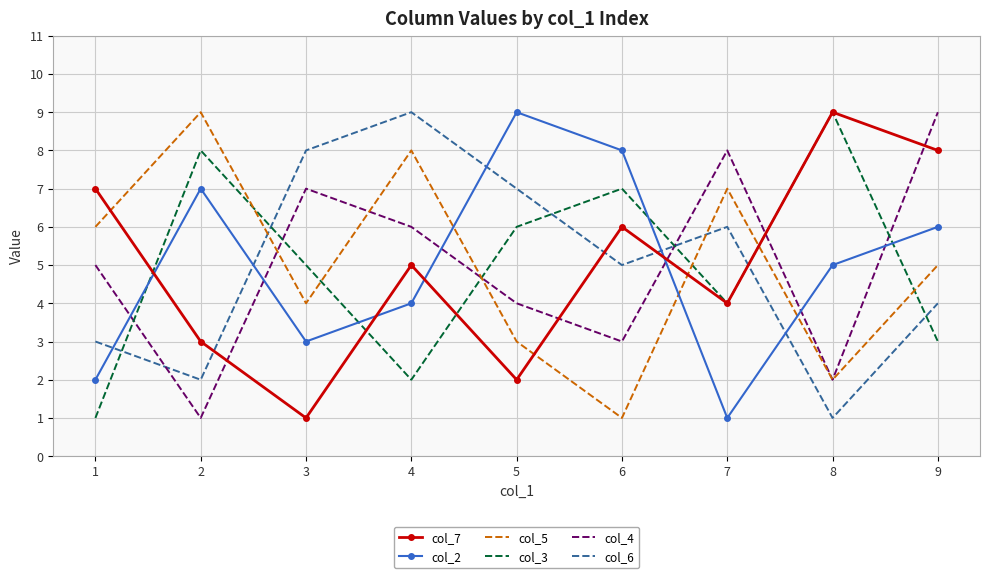

Where do col_7 and col_4 first cross each other?

2 and 3